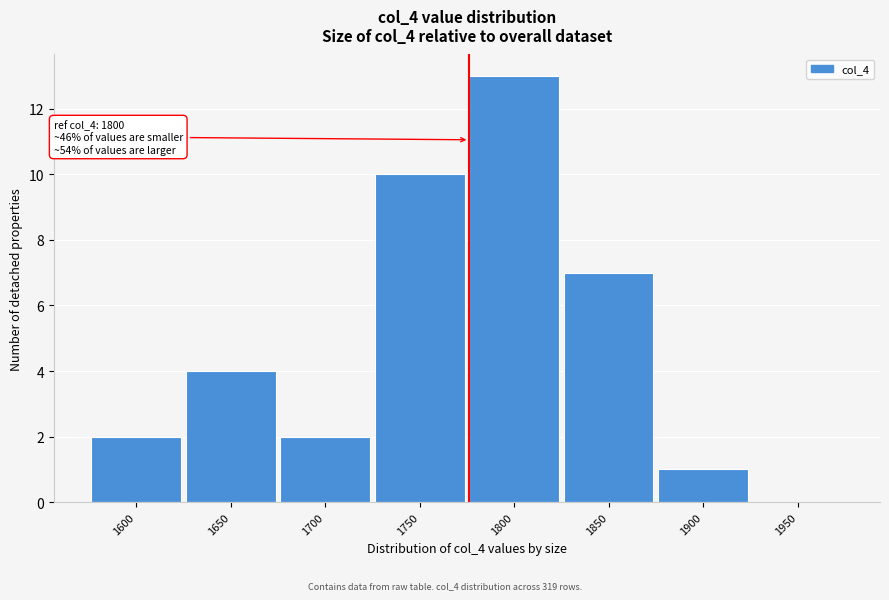

Reading left to right, list all the values displayed in this chart.

1600=2	1650=4	1700=2	1750=10	1800=13	1850=7	1900=1	1950=0